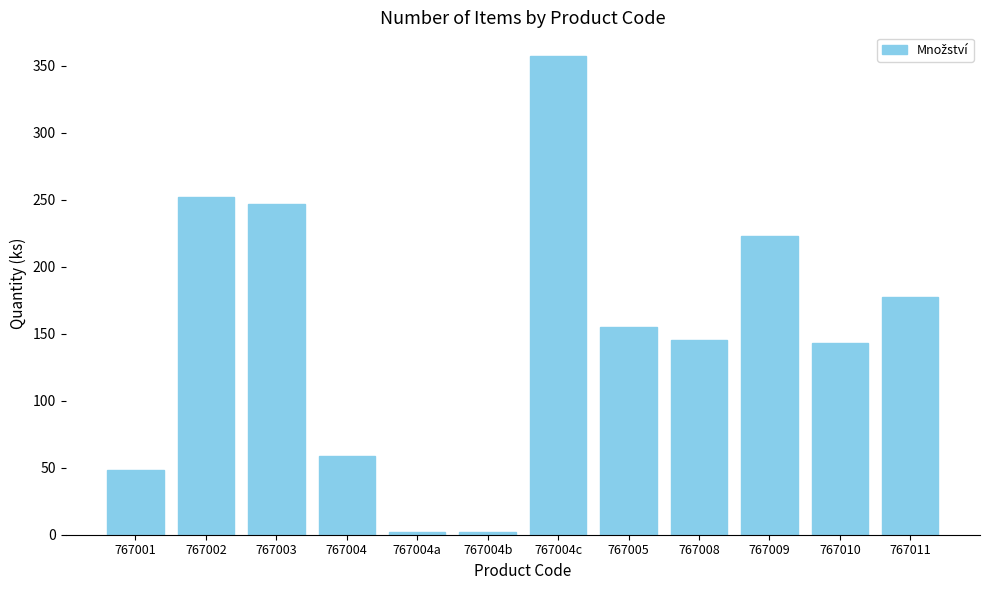

Reading left to right, extract all data points from this chart.

767001=48	767002=252	767003=247	767004=59	767004a=2	767004b=2	767004c=357	767005=155	767008=145	767009=223	767010=143	767011=177